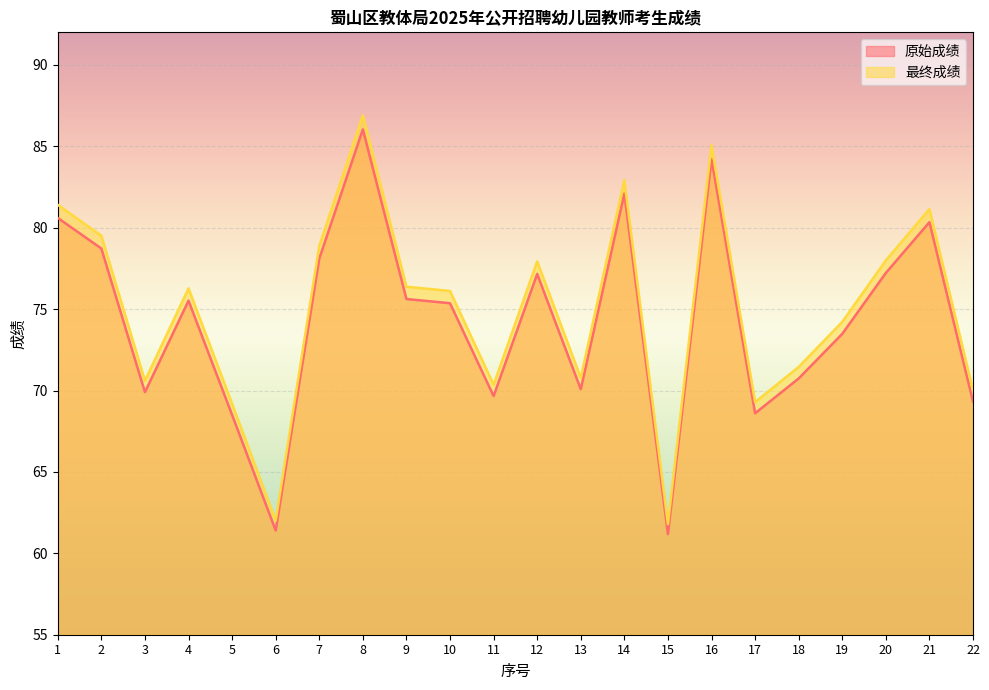

How many interior local peaks does the 原始成绩 series have?

6